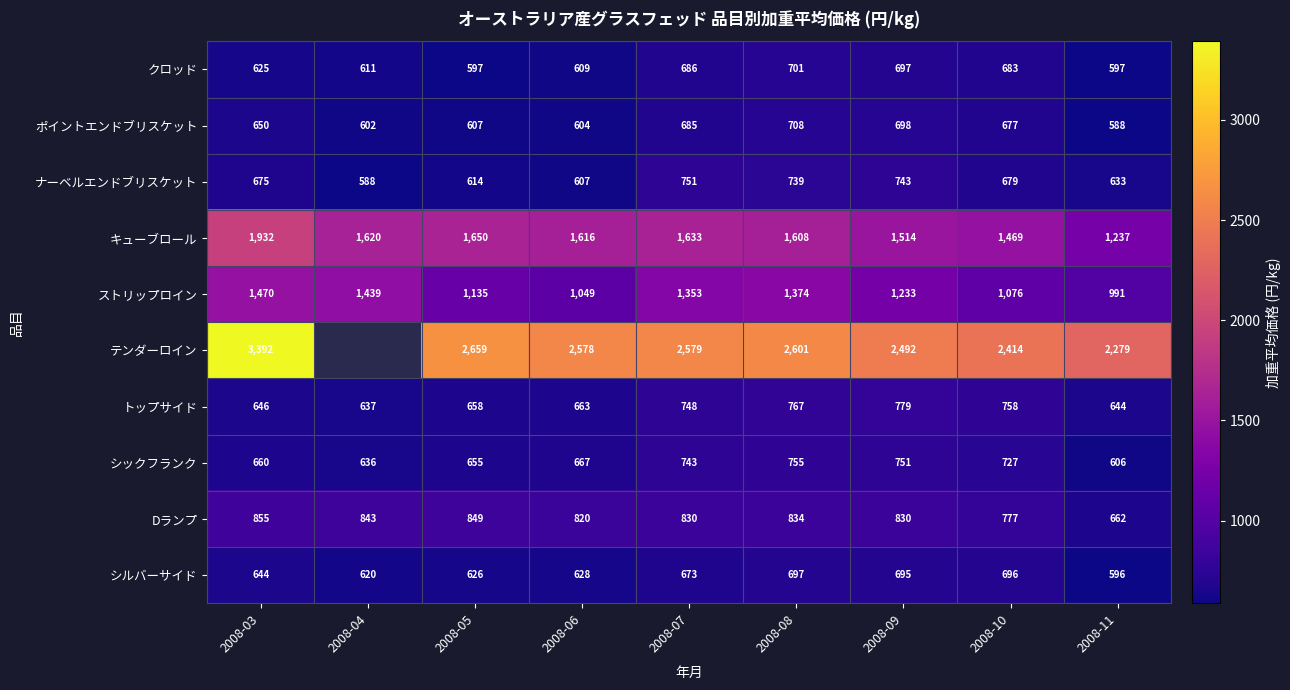

Where is Dランプ nearest to the value 758?

2008-10